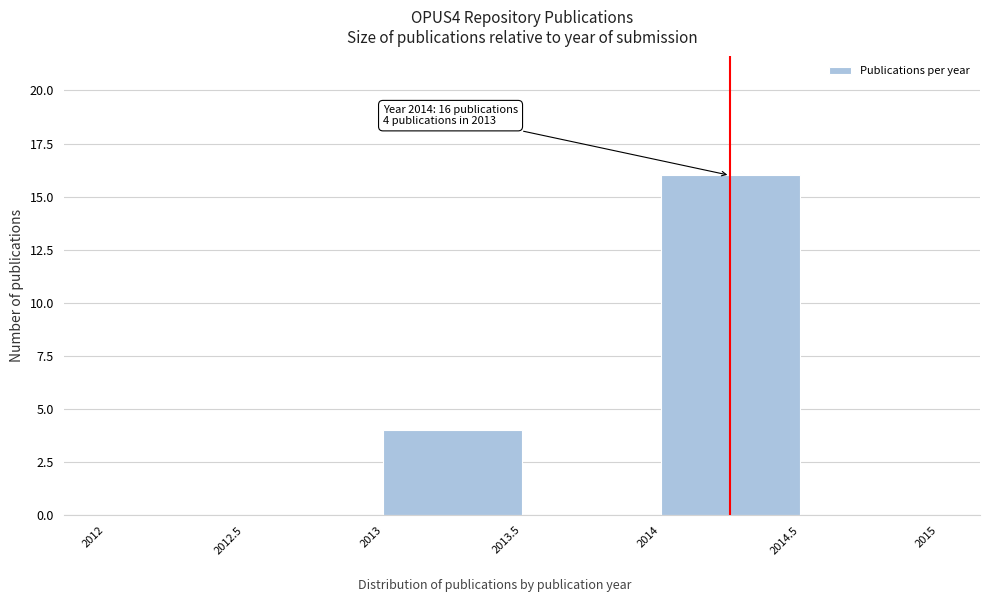

Which range on the x-axis has the tallest bar?

2014 to 2014.5